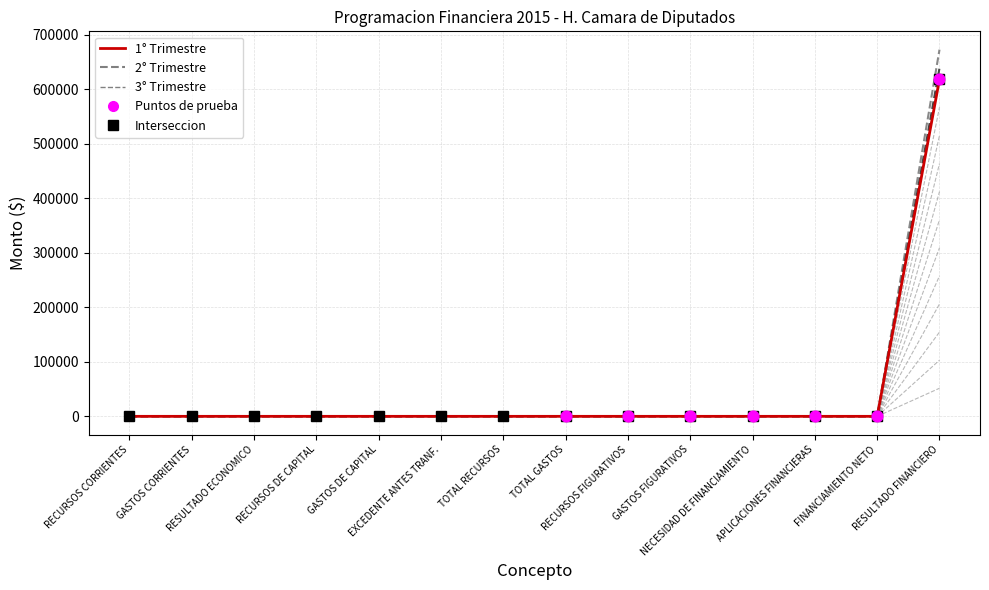

Which series contains the lowest Y value?

1° Trimestre